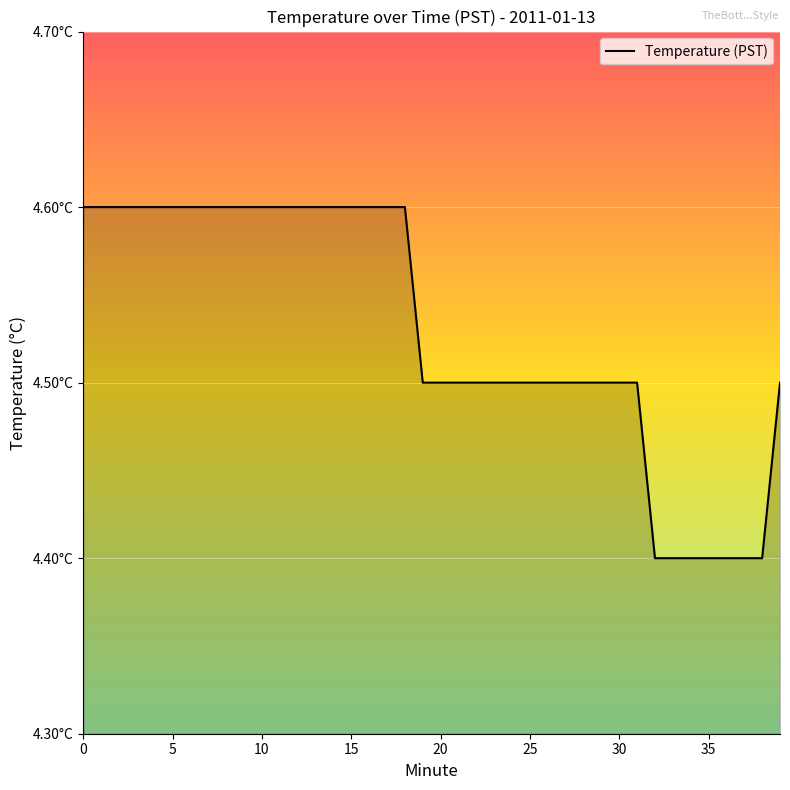

Does the chart have visible grid lines?

Yes